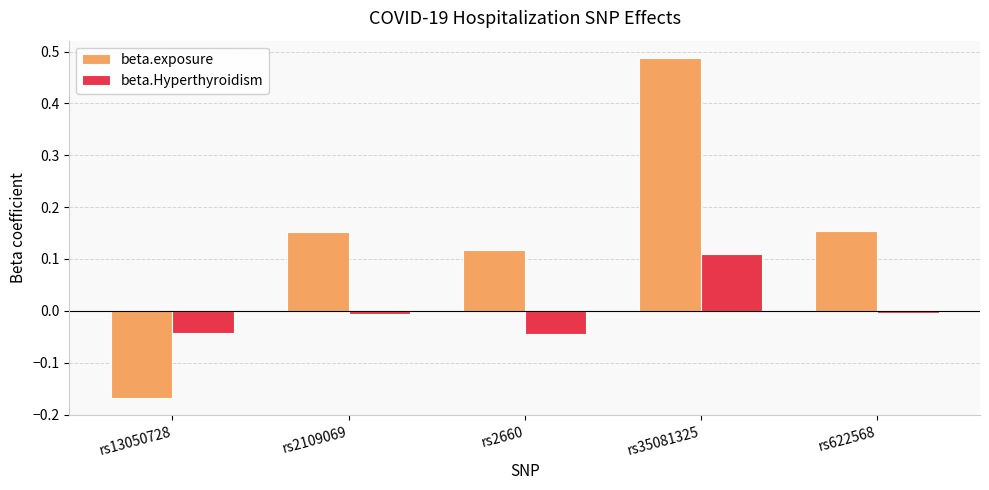

Which series has the largest range (max minus min)?

beta.exposure